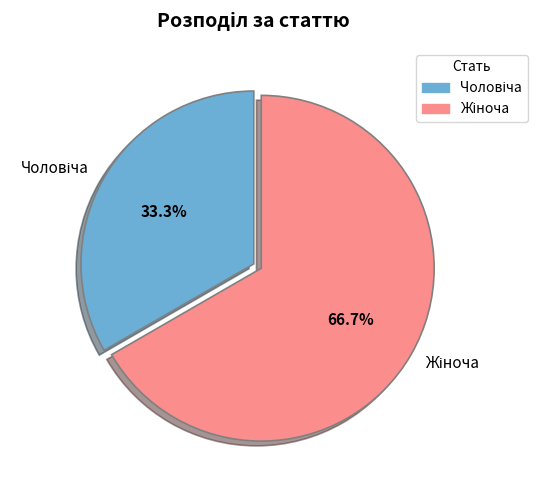

Is there any slice that represents more than half of the pie?

Yes